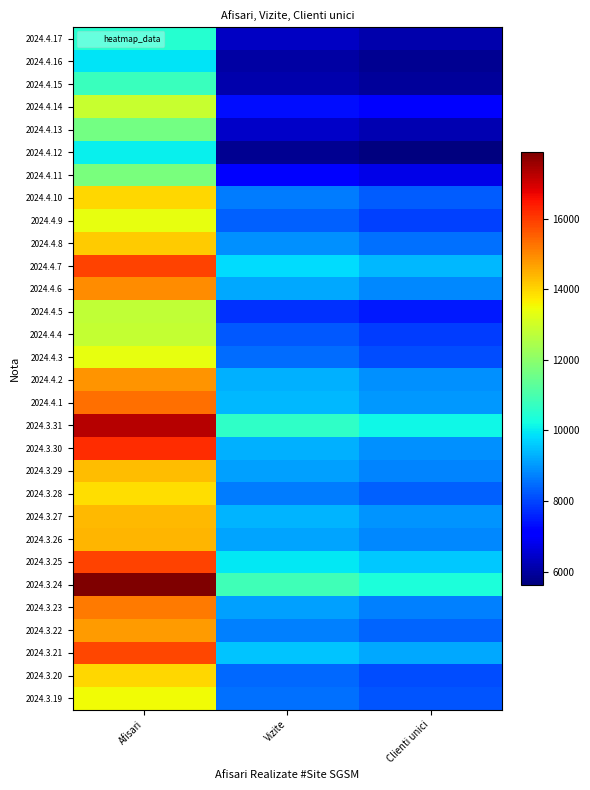

Which series has the largest range (max minus min)?

2024.3.24